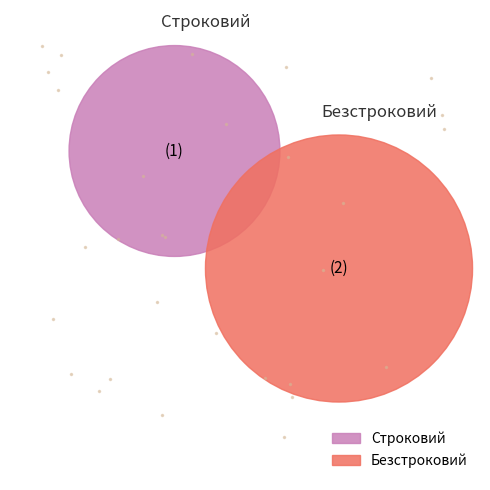

To the nearest percent, what portion does Безстроковий represent?

67%